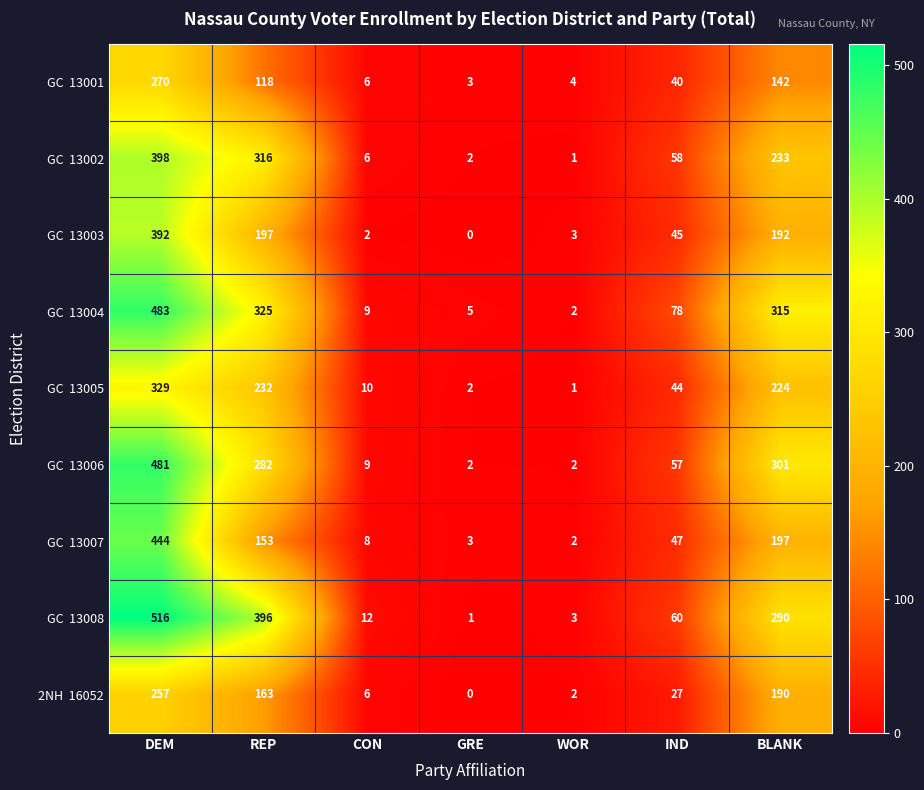

At which category is the sum across all series the highest?

DEM